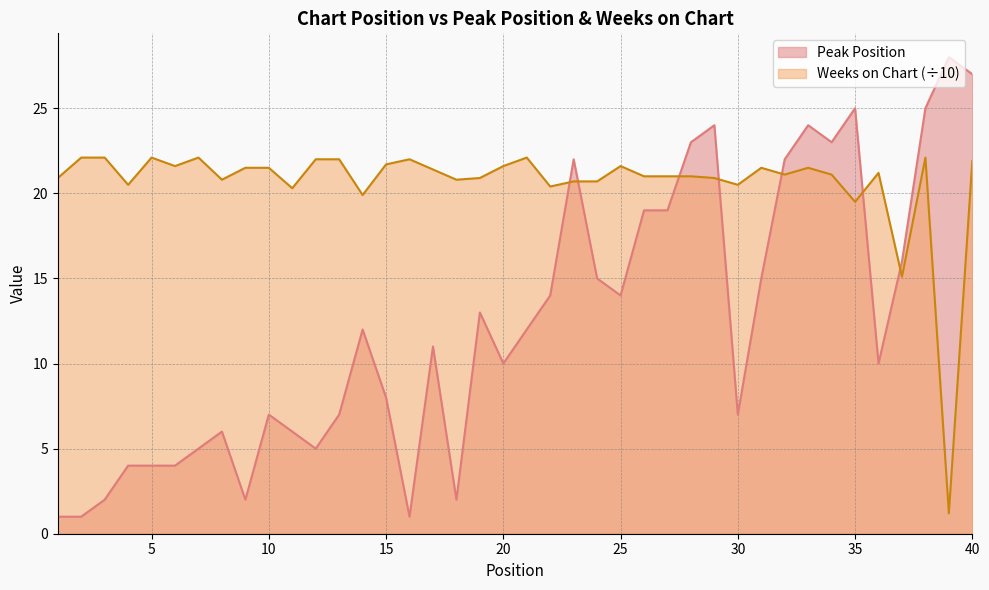

Where is the first local minimum for Weeks on Chart?

4